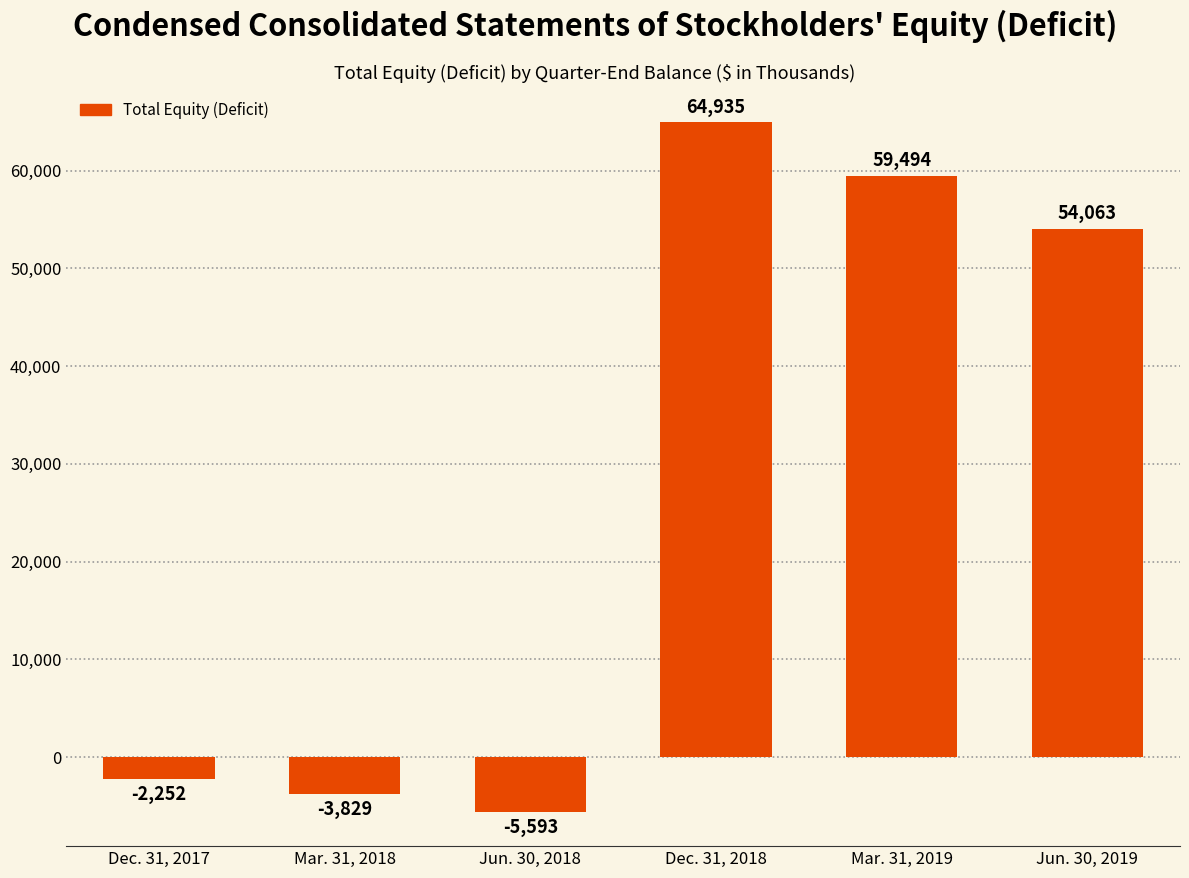

What is the smallest value displayed?

-5593